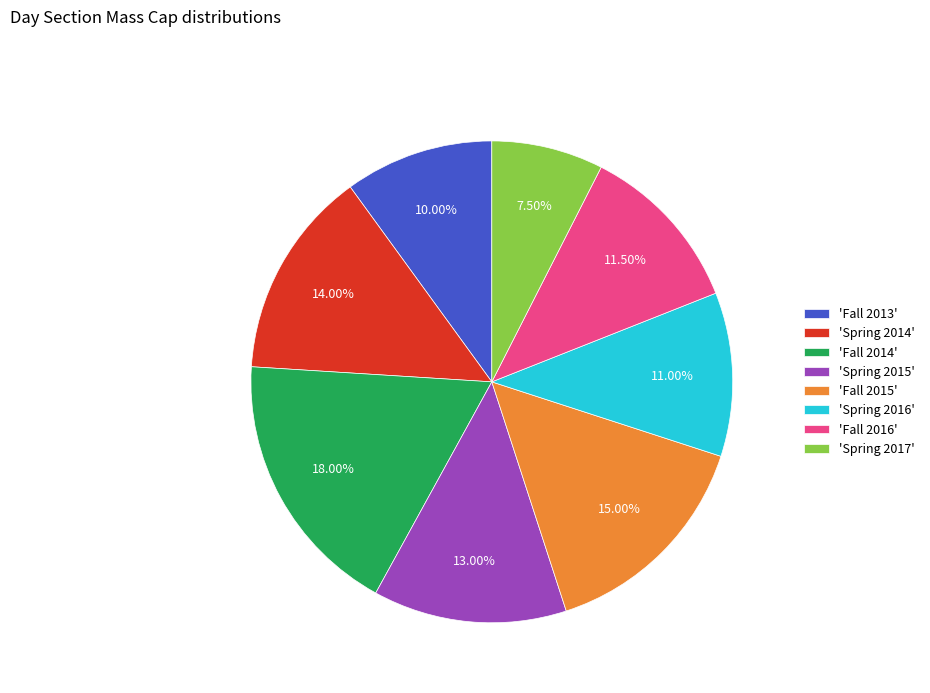

What is the ratio of the value at 'Spring 2015' to the value at 'Fall 2014'?

0.7